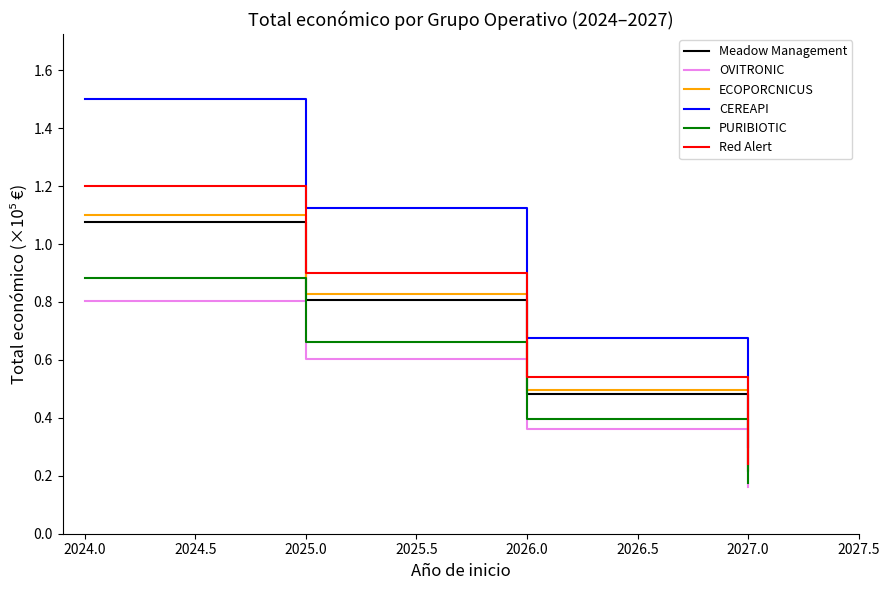

What position from the right is 2025.0?

3